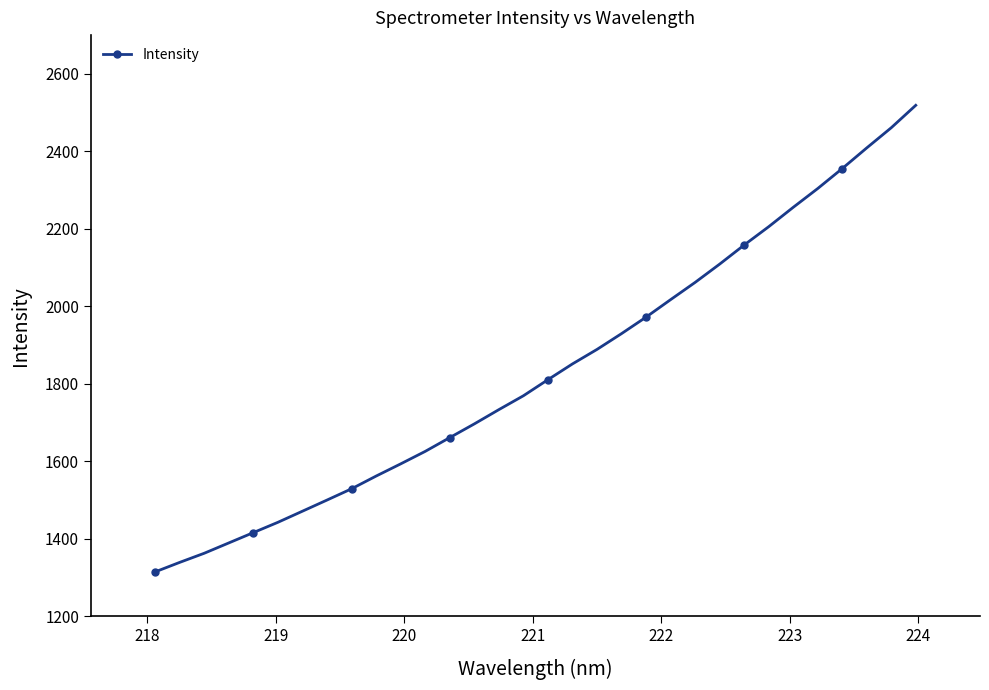

How many lines are shown in the chart?

1